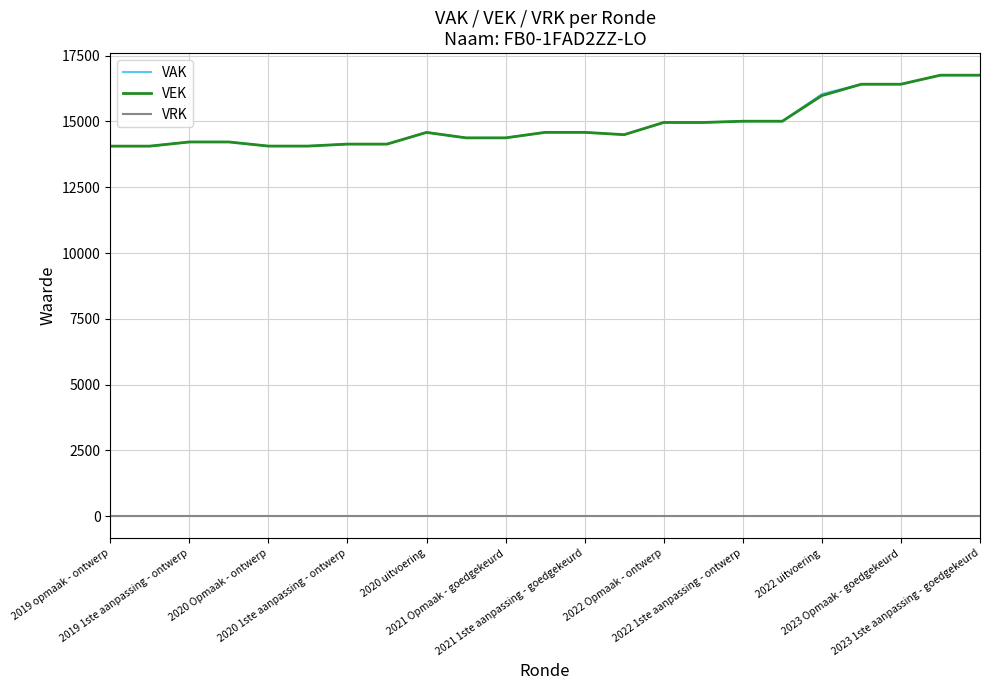

What is the difference between the maximum and minimum values in the VEK series?

2695